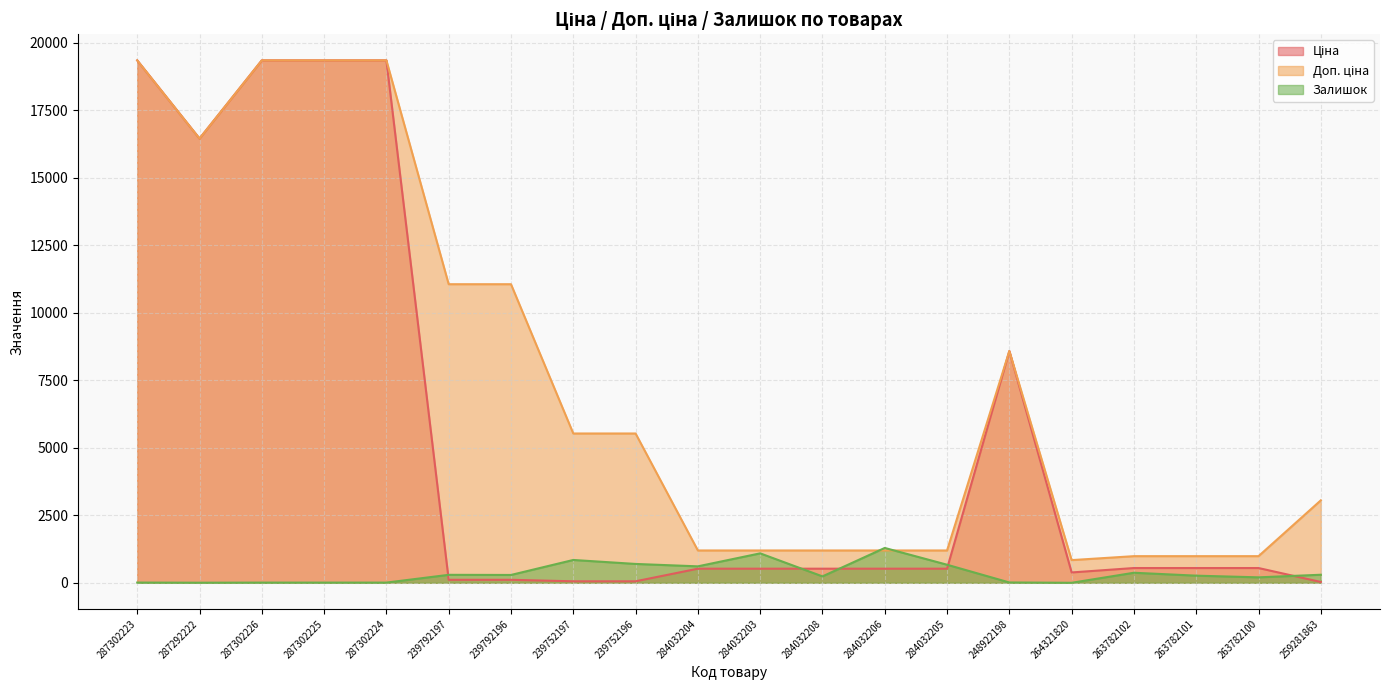

At how many categories does at least one series exceed 15725?

5